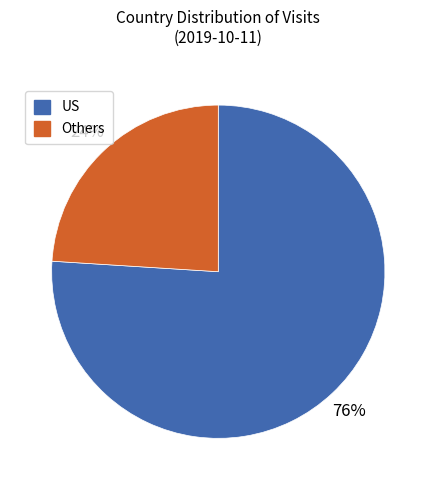

Does any single category account for the majority?

Yes